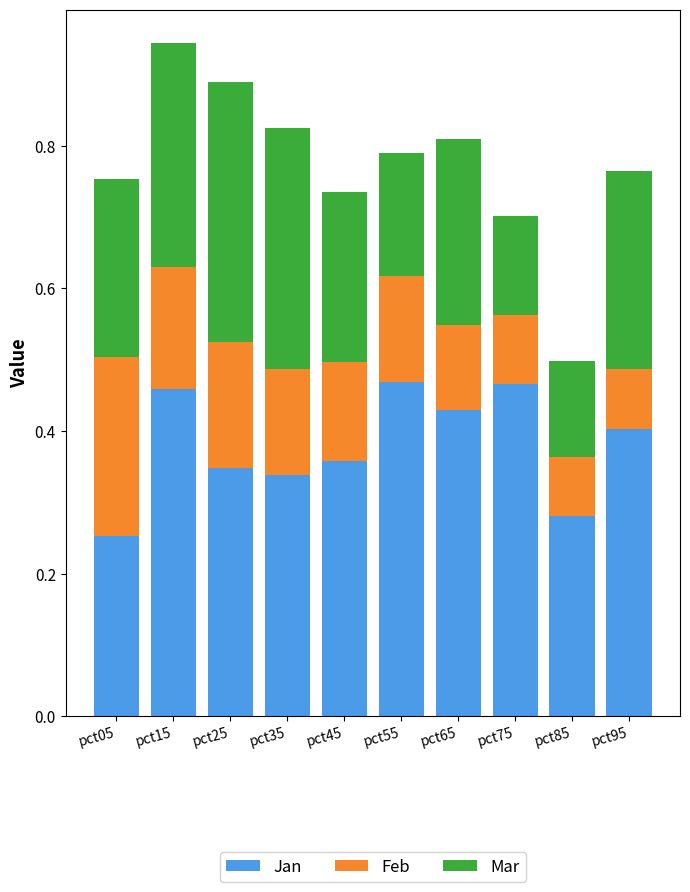

Is it true that Jan equals 0.4 at pct95?

True